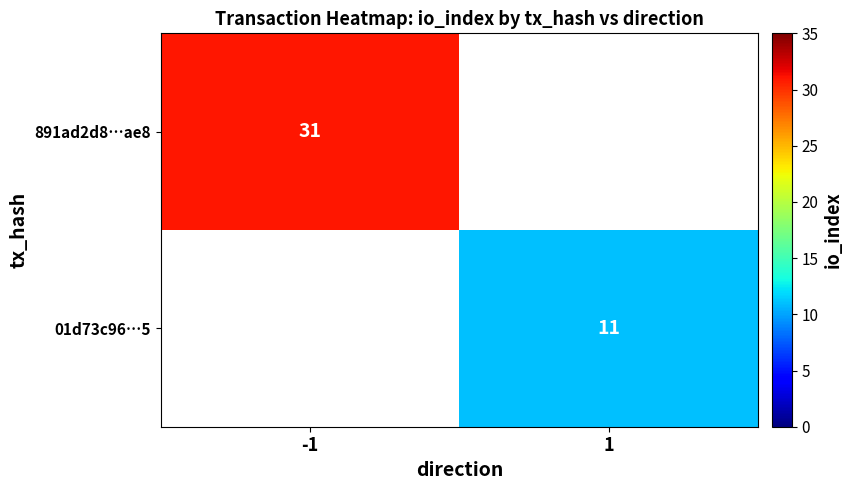

The value of 891ad2d8…ae8 at -1 is 15. True or false?

False